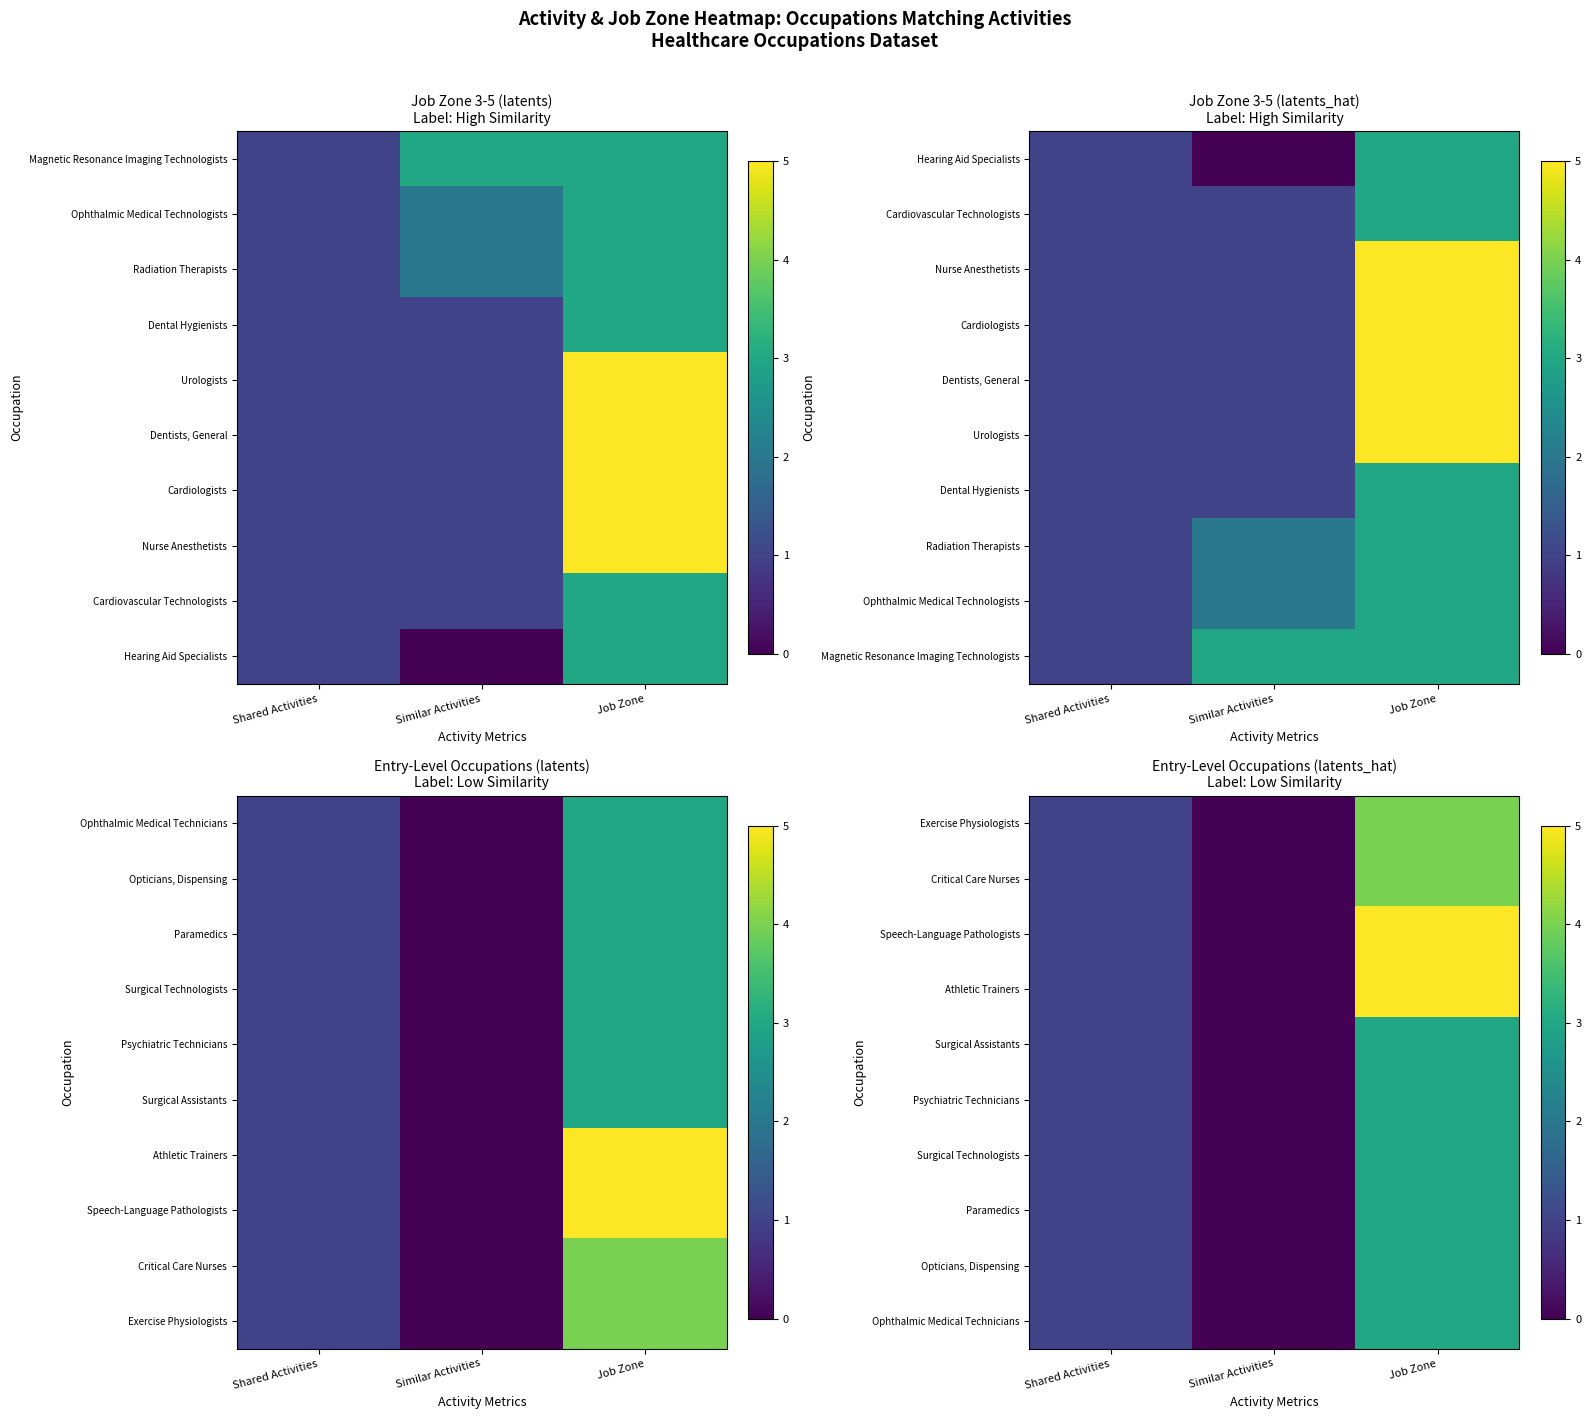

Is the value of Paramedics at Similar Activities greater than the value of Opticians, Dispensing at Similar Activities?

No